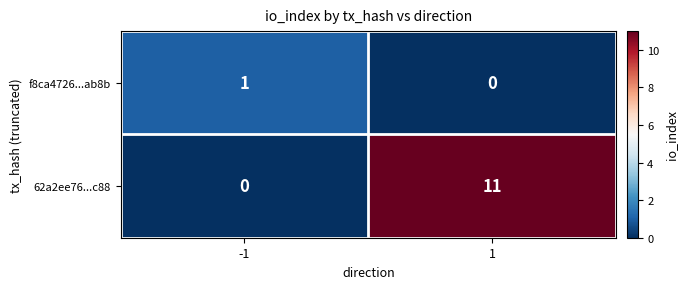

What is the sum of all 62a2ee76...c88 values?

11